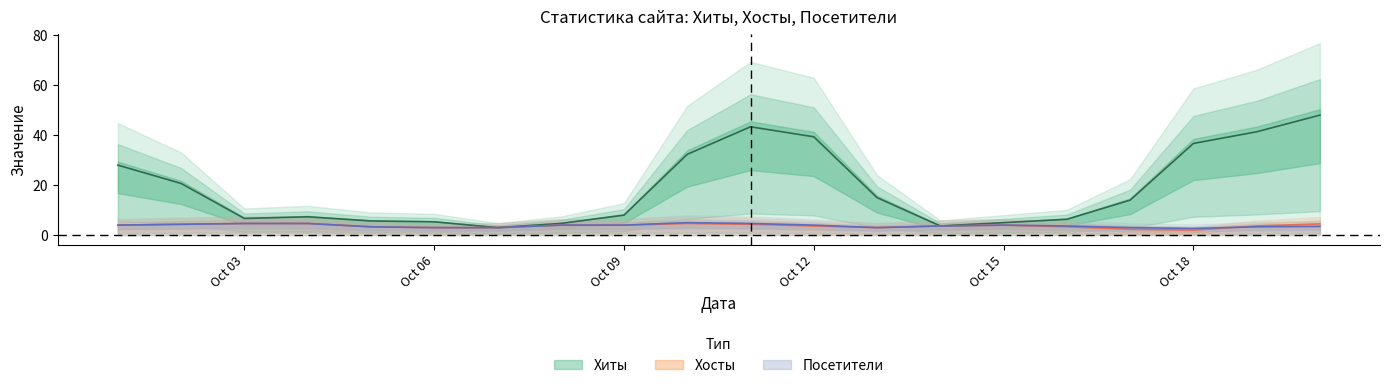

Does the chart display data point markers on the line(s)?

No